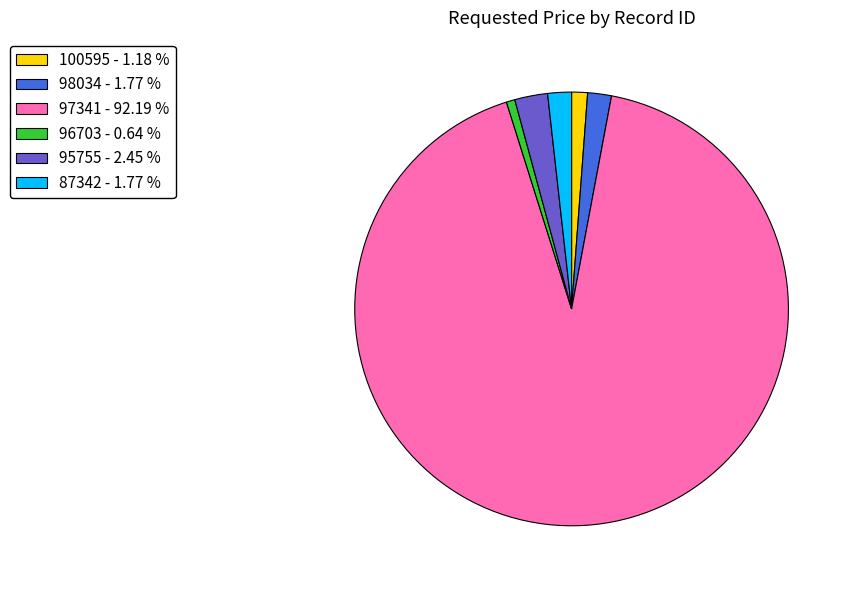

Does any single category account for the majority?

Yes